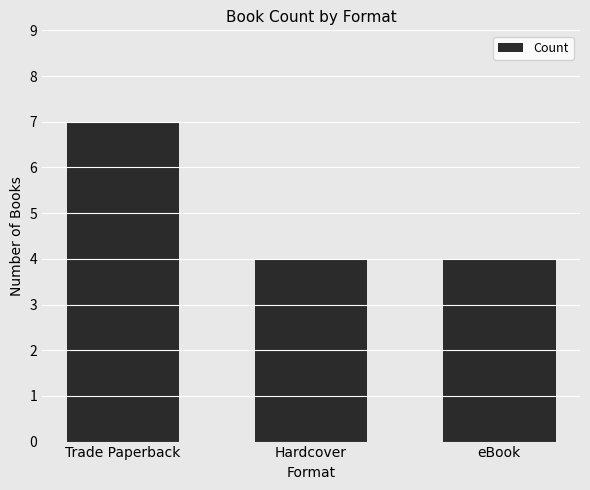

What position from the left is Hardcover?

2